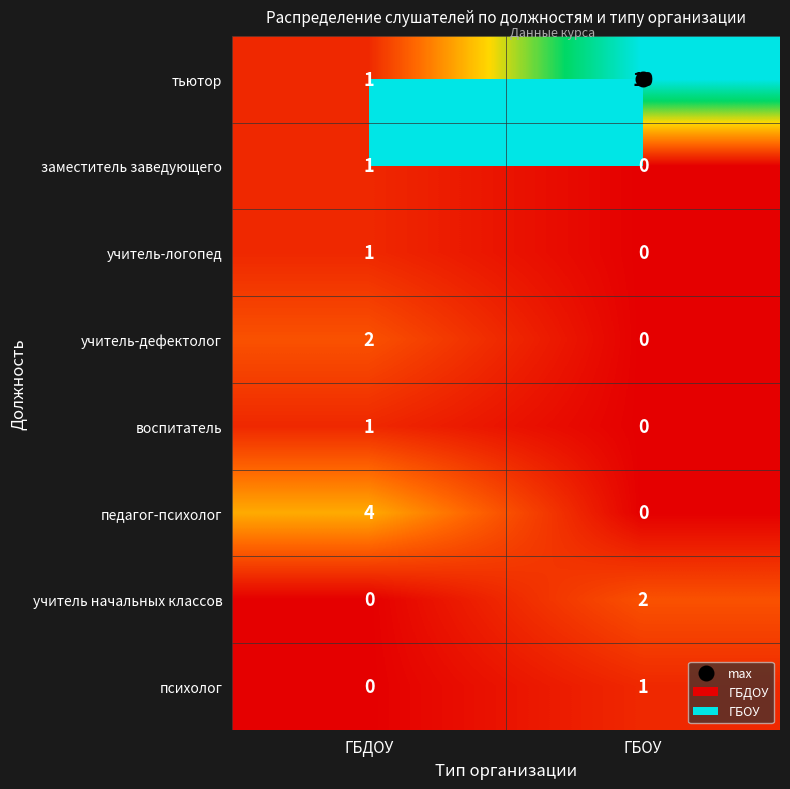

Between ГБДОУ and ГБОУ, which series saw the biggest shift?

тьютор